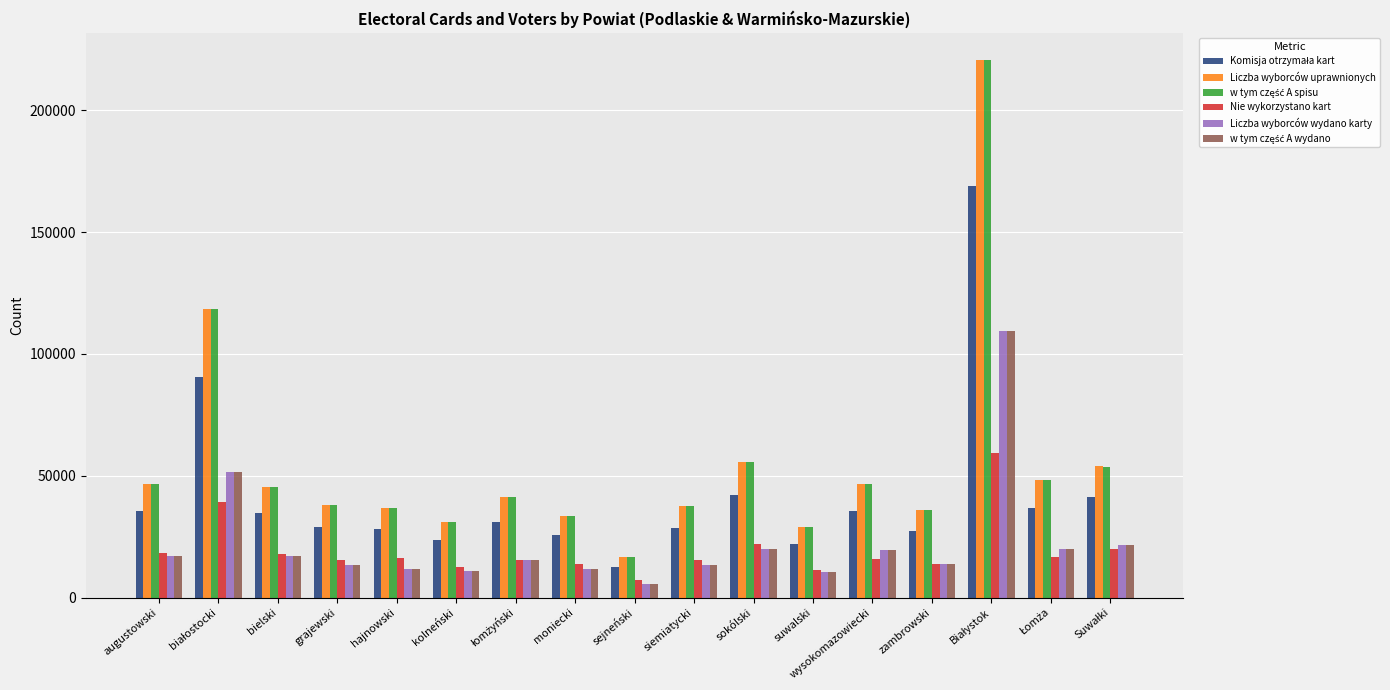

What is the label of the 14th bar from the right?

grajewski